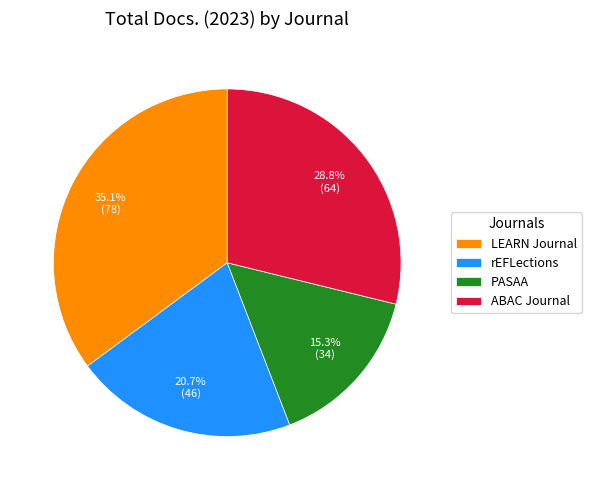

What percentage is the LEARN Journal slice, to the nearest percent?

35%